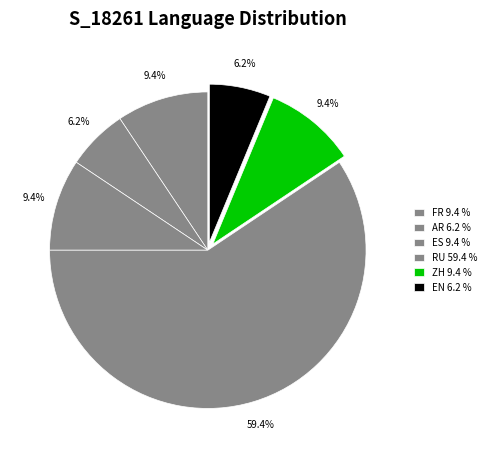

Count the number of slices in the pie.

6